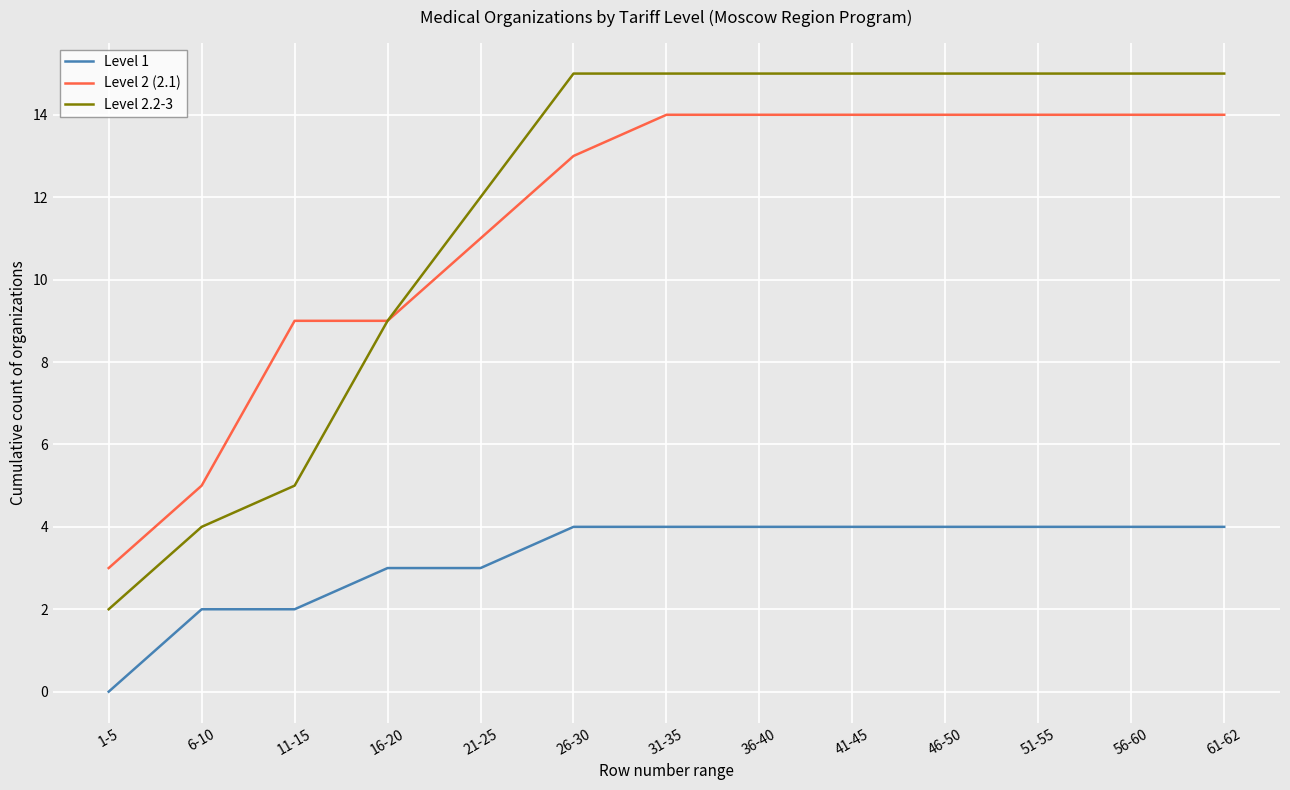

Which series has the largest range (max minus min)?

Level 2.2-3